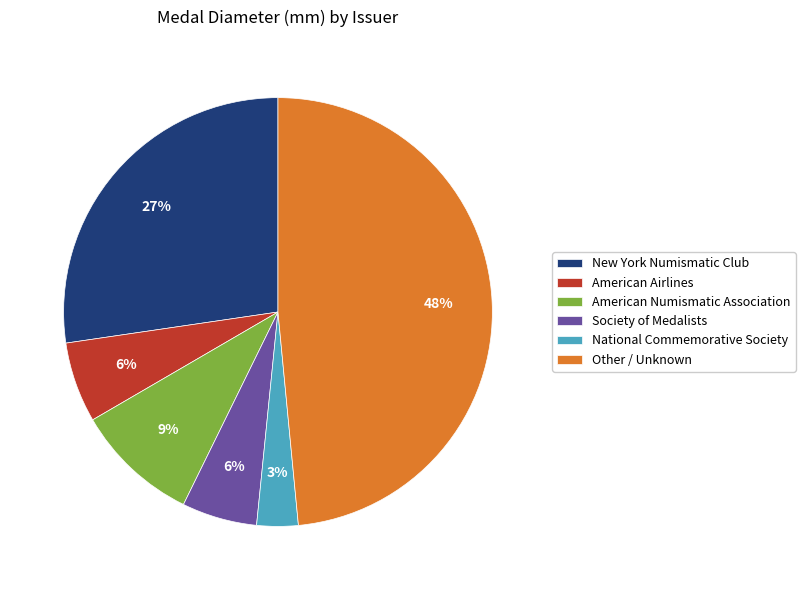

Approximately how many times larger is the value at American Numismatic Association compared to American Airlines?

1.5